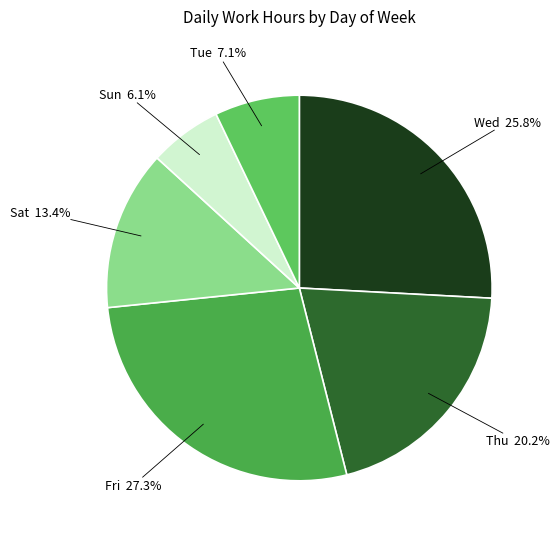

How many slices are in this pie chart?

6